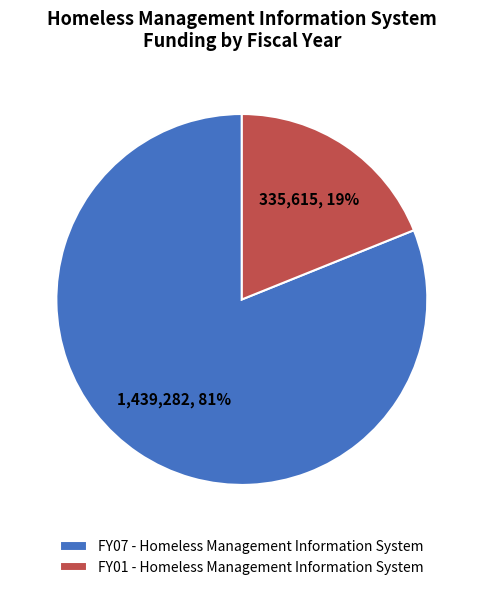

To the nearest percent, what portion does FY07 - Homeless Management Information System represent?

81%